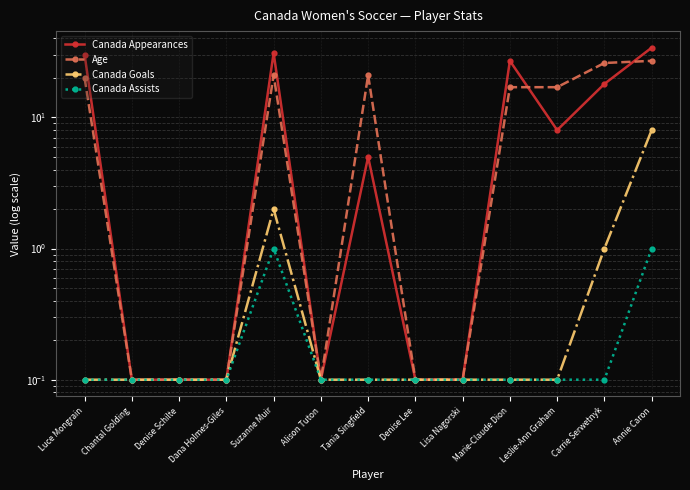

Does the chart have visible grid lines?

Yes